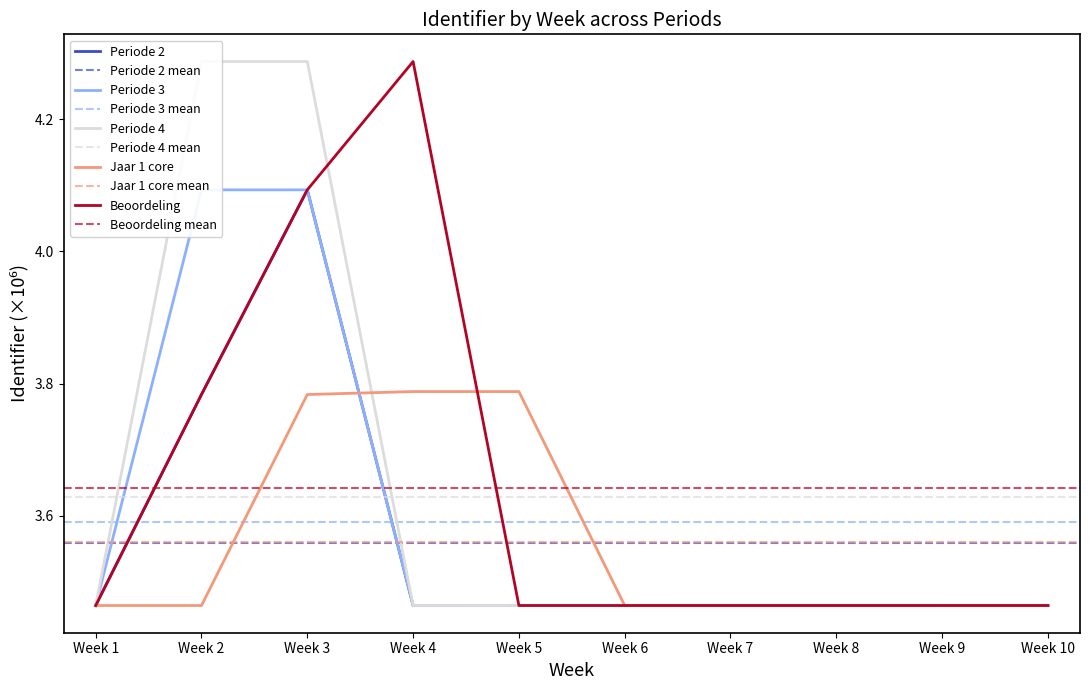

Where is Periode 4 nearest to the value 3?

Week 1